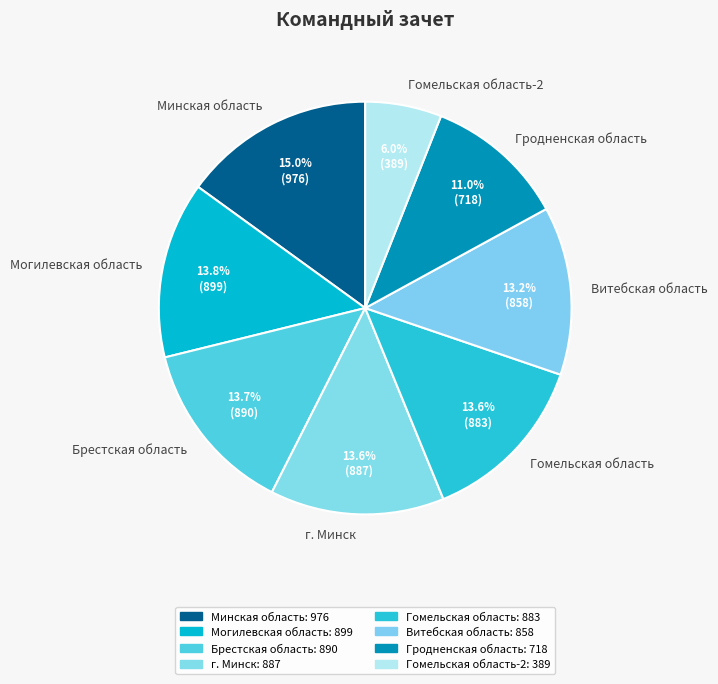

How many slices are in this pie chart?

8